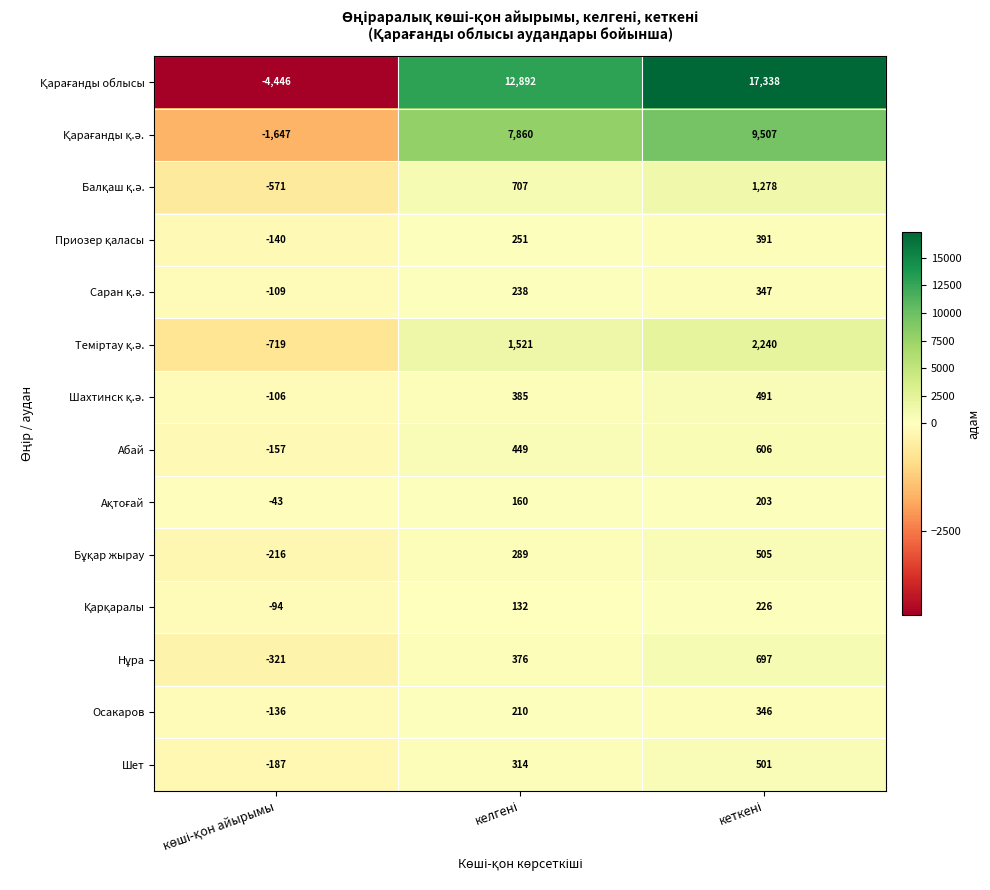

What is the average value of the Шет series?

209